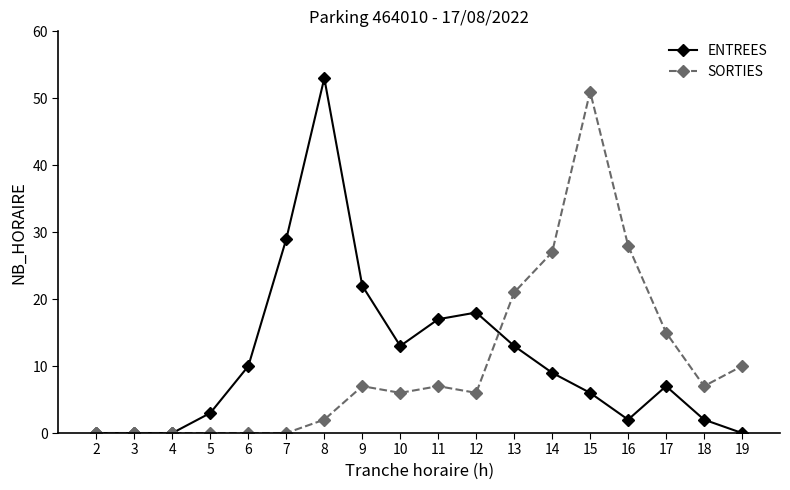

Rank the series at 7 from highest to lowest value.

ENTREES, SORTIES